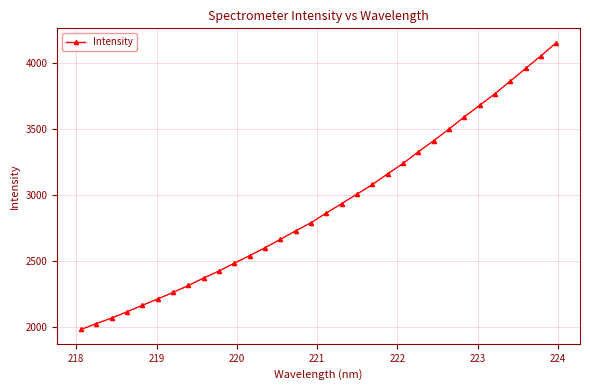

What is the minimum value shown in the chart?

1978.1